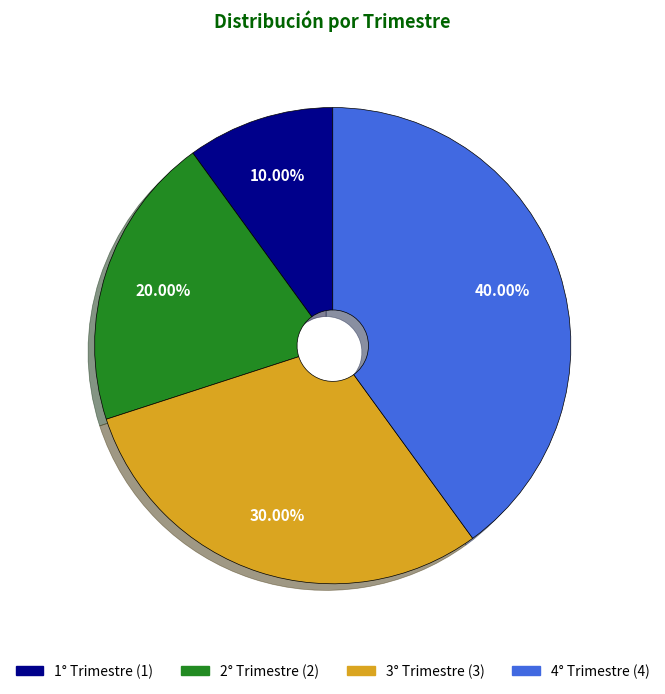

How many segments does this pie chart have?

4